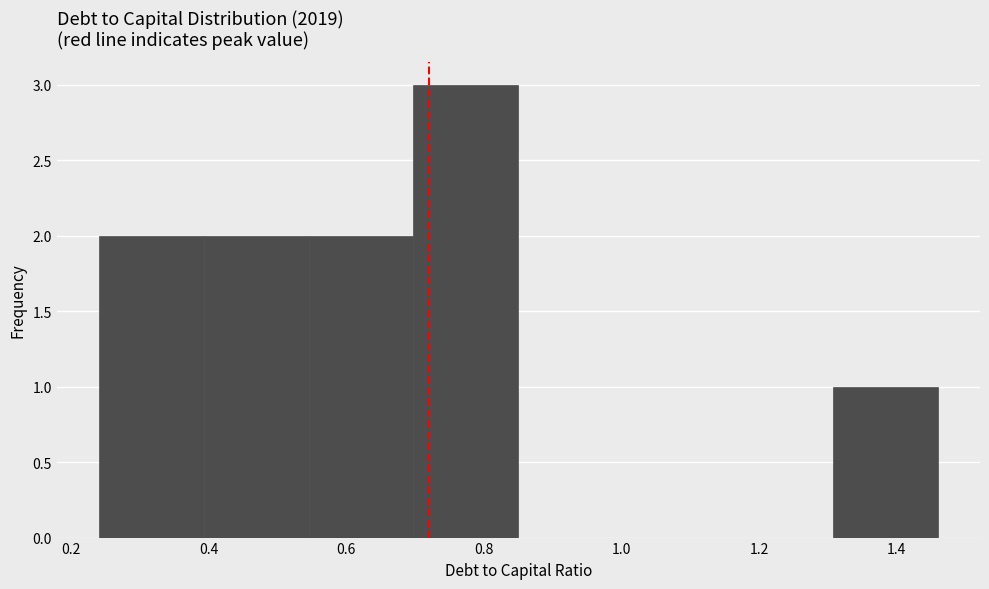

Over which range of the x-axis is the bar tallest?

0.70 to 0.86